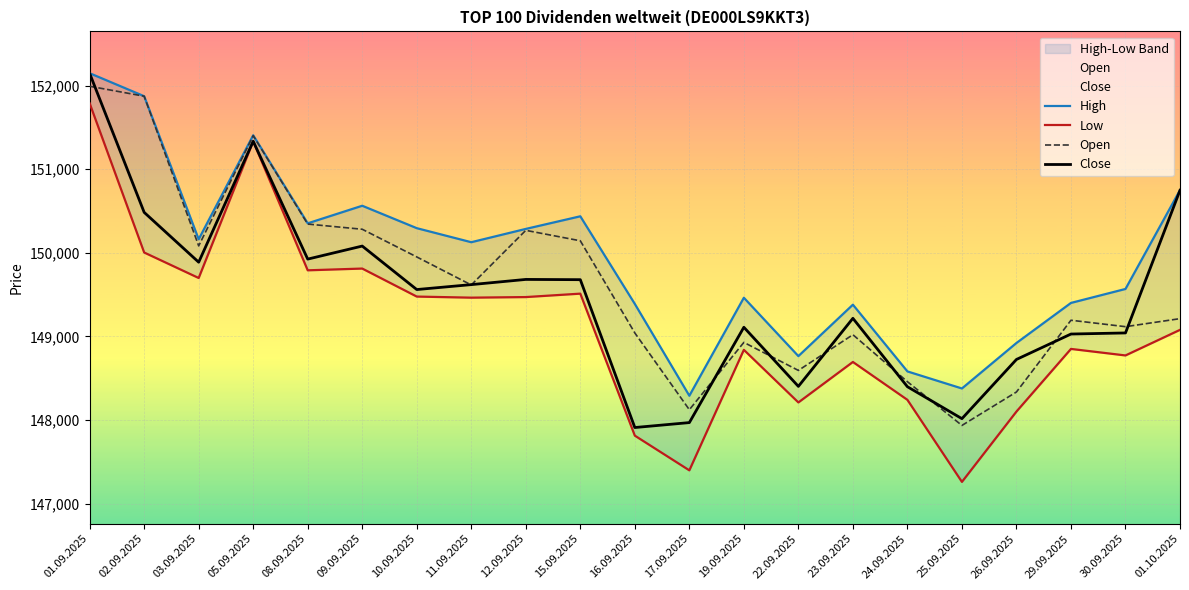

At which category does Close reach its first local peak?

05.09.2025